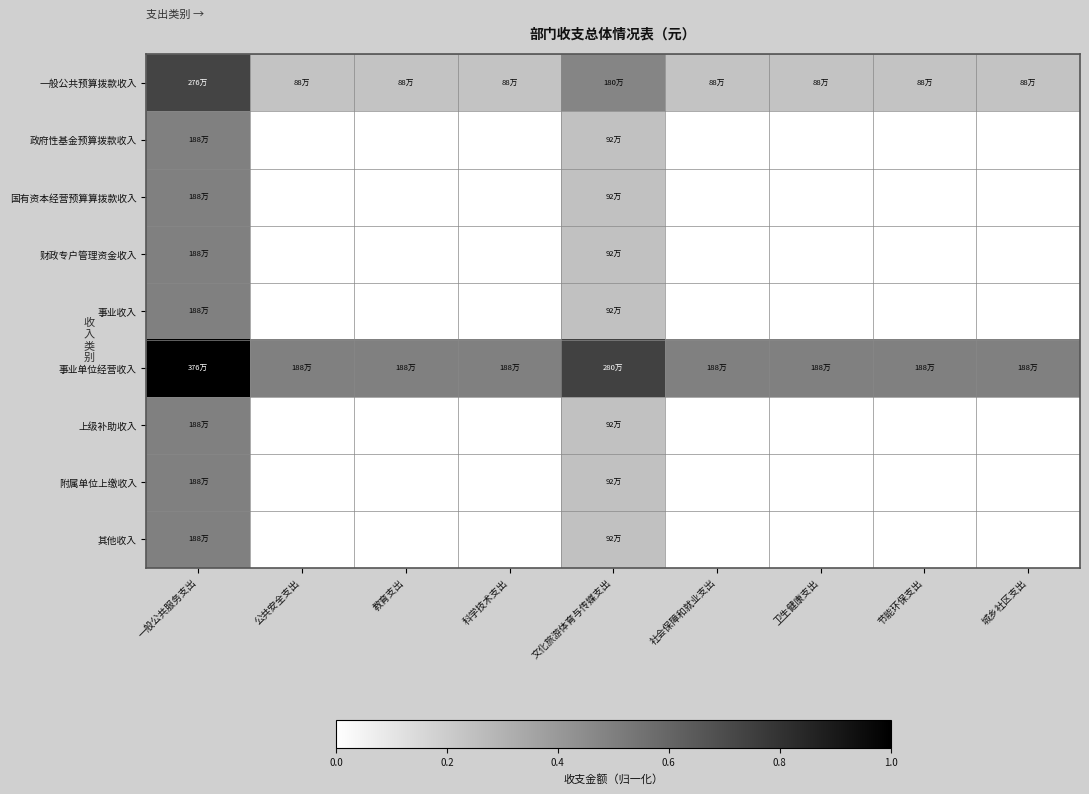

Reading right to left, extract all data points from this chart.

一般公共预算拨款收入: 城乡社区支出=0.2	节能环保支出=0.2	卫生健康支出=0.2	社会保障和就业支出=0.2	文化旅游体育与传媒支出=0.5	科学技术支出=0.2	教育支出=0.2	公共安全支出=0.2	一般公共服务支出=0.7
政府性基金预算拨款收入: 城乡社区支出=0.0	节能环保支出=0.0	卫生健康支出=0.0	社会保障和就业支出=0.0	文化旅游体育与传媒支出=0.2	科学技术支出=0.0	教育支出=0.0	公共安全支出=0.0	一般公共服务支出=0.5
国有资本经营预算算拨款收入: 城乡社区支出=0.0	节能环保支出=0.0	卫生健康支出=0.0	社会保障和就业支出=0.0	文化旅游体育与传媒支出=0.2	科学技术支出=0.0	教育支出=0.0	公共安全支出=0.0	一般公共服务支出=0.5
财政专户管理资金收入: 城乡社区支出=0.0	节能环保支出=0.0	卫生健康支出=0.0	社会保障和就业支出=0.0	文化旅游体育与传媒支出=0.2	科学技术支出=0.0	教育支出=0.0	公共安全支出=0.0	一般公共服务支出=0.5
事业收入: 城乡社区支出=0.0	节能环保支出=0.0	卫生健康支出=0.0	社会保障和就业支出=0.0	文化旅游体育与传媒支出=0.2	科学技术支出=0.0	教育支出=0.0	公共安全支出=0.0	一般公共服务支出=0.5
事业单位经营收入: 城乡社区支出=0.5	节能环保支出=0.5	卫生健康支出=0.5	社会保障和就业支出=0.5	文化旅游体育与传媒支出=0.7	科学技术支出=0.5	教育支出=0.5	公共安全支出=0.5	一般公共服务支出=1.0
上级补助收入: 城乡社区支出=0.0	节能环保支出=0.0	卫生健康支出=0.0	社会保障和就业支出=0.0	文化旅游体育与传媒支出=0.2	科学技术支出=0.0	教育支出=0.0	公共安全支出=0.0	一般公共服务支出=0.5
附属单位上缴收入: 城乡社区支出=0.0	节能环保支出=0.0	卫生健康支出=0.0	社会保障和就业支出=0.0	文化旅游体育与传媒支出=0.2	科学技术支出=0.0	教育支出=0.0	公共安全支出=0.0	一般公共服务支出=0.5
其他收入: 城乡社区支出=0.0	节能环保支出=0.0	卫生健康支出=0.0	社会保障和就业支出=0.0	文化旅游体育与传媒支出=0.2	科学技术支出=0.0	教育支出=0.0	公共安全支出=0.0	一般公共服务支出=0.5